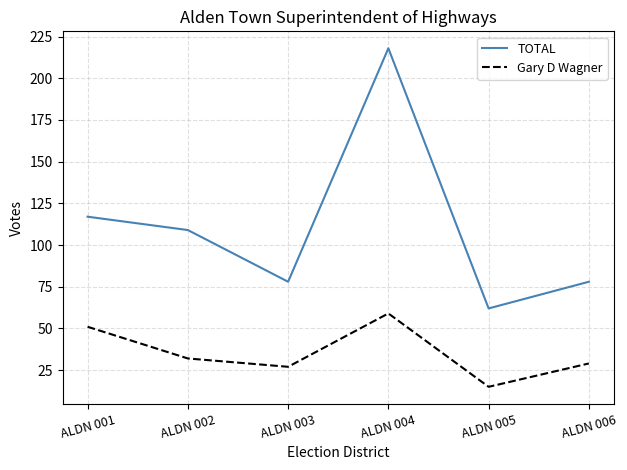

What is the sum of all TOTAL values?

662